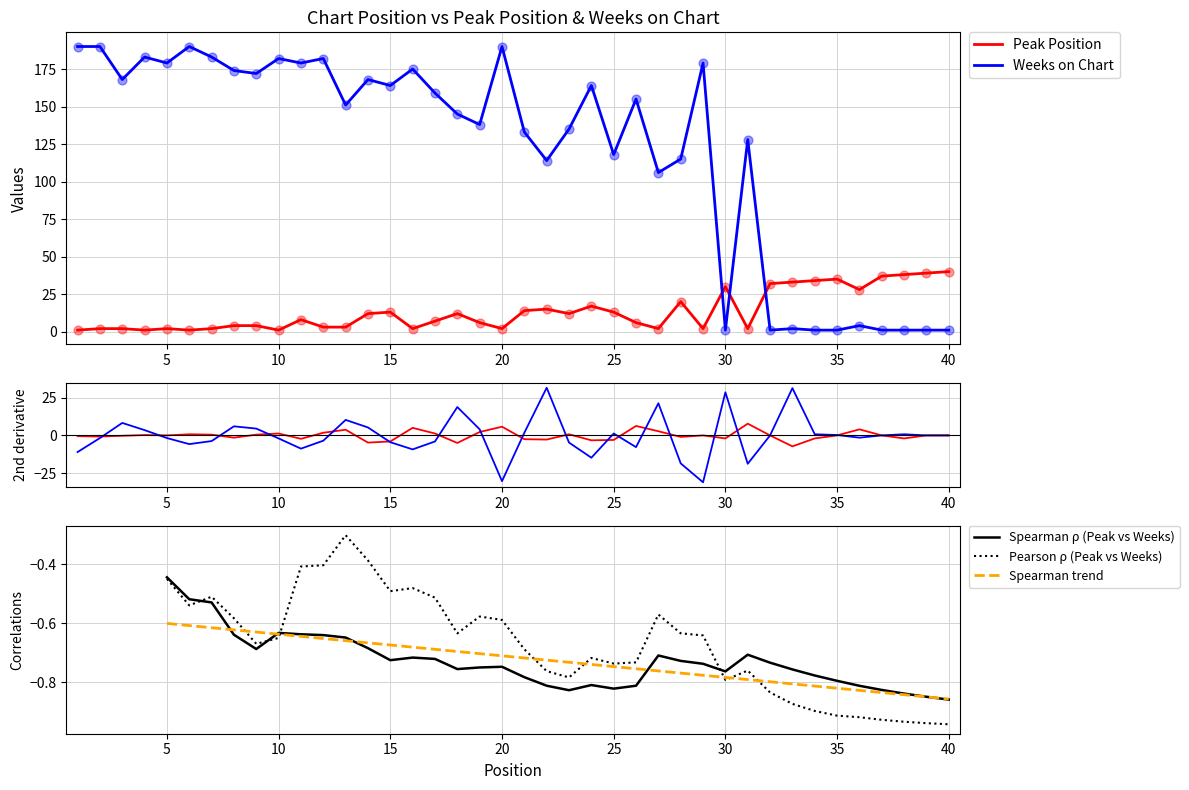

Which series reaches the minimum Y coordinate?

Peak Position